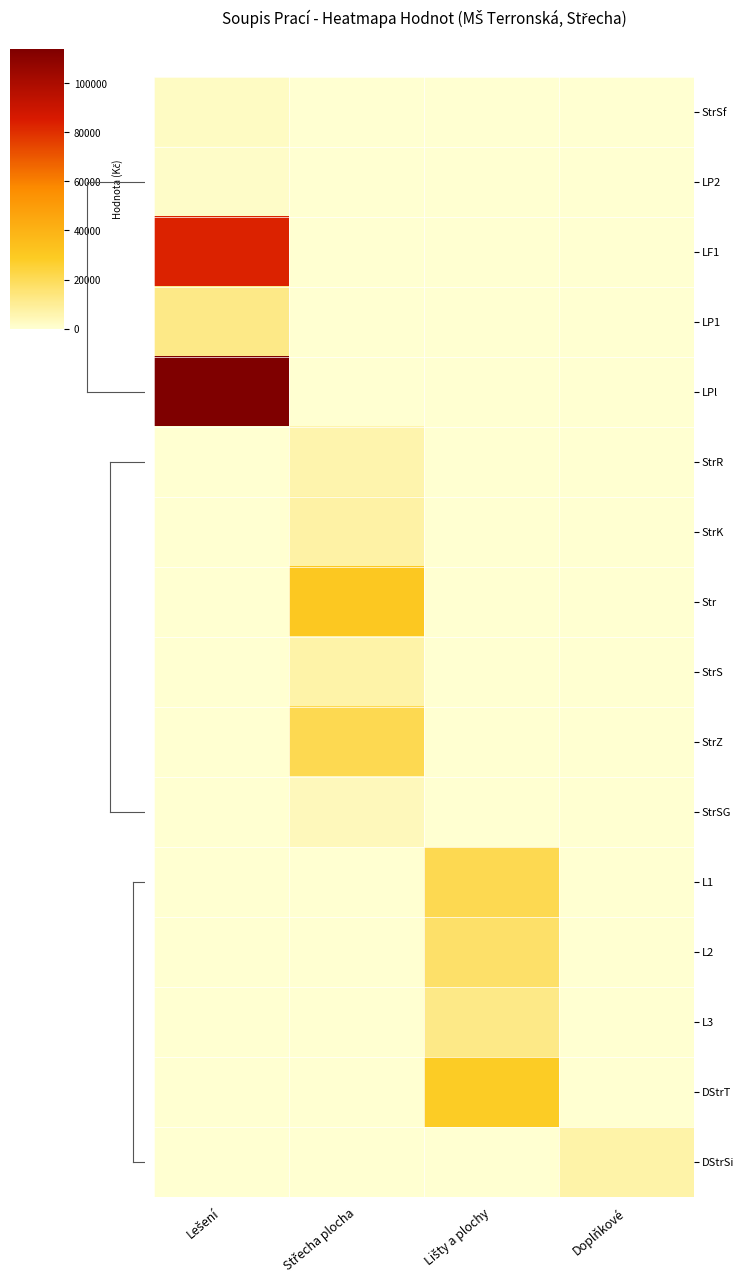

Which series changed the most between Lešení and Doplňkové?

LPl